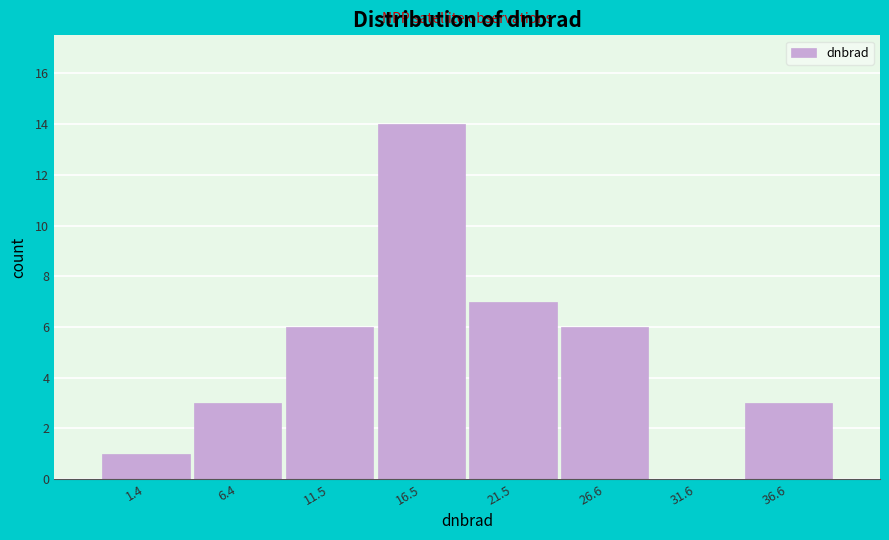

Reading left to right, list all the values displayed in this chart.

1.4=1	6.4=3	11.5=6	16.5=14	21.5=7	26.6=6	31.6=0	36.6=3